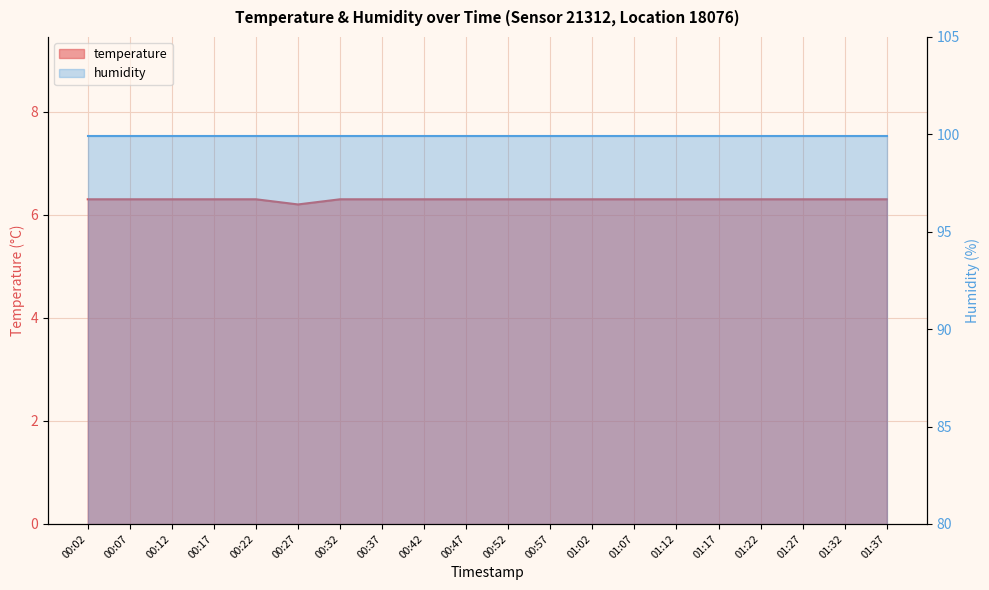

Which label corresponds to the largest value in the chart?

00:02